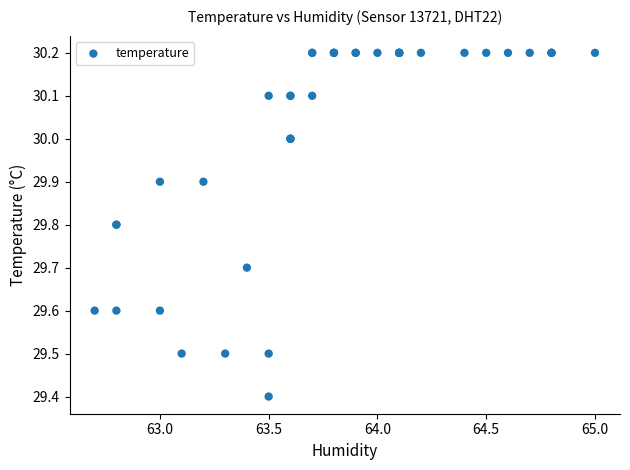

What Y value in the scatter plot is closest to 29?

29.4